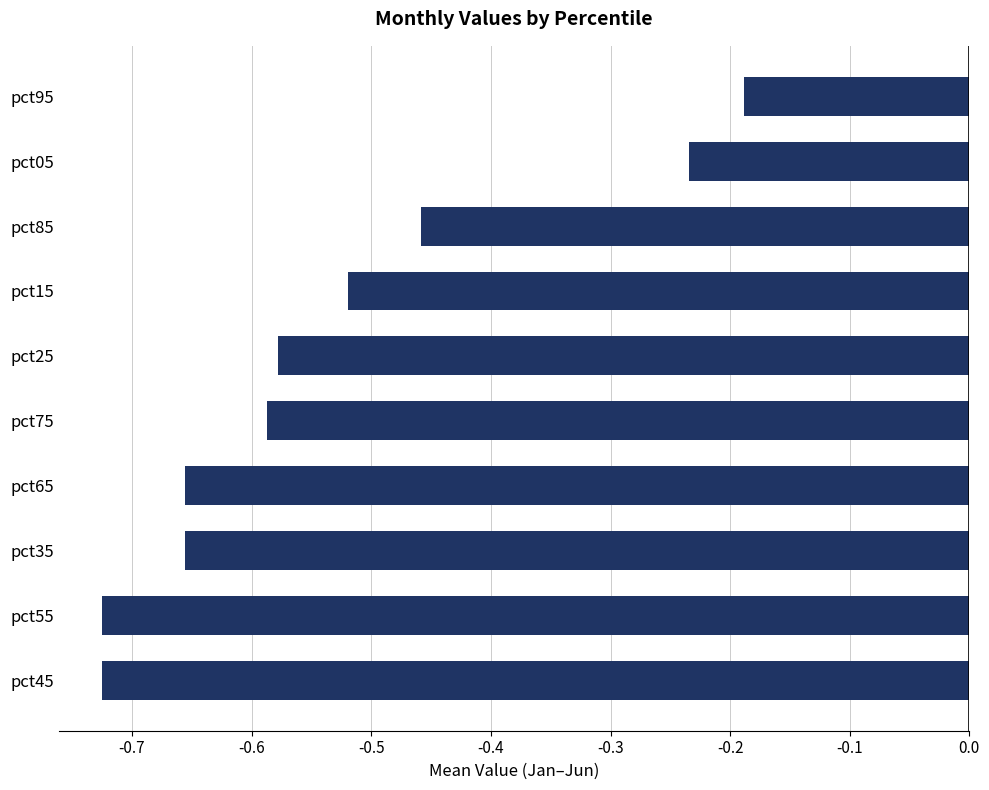

What is the difference between the values at pct75 and pct05?

0.4